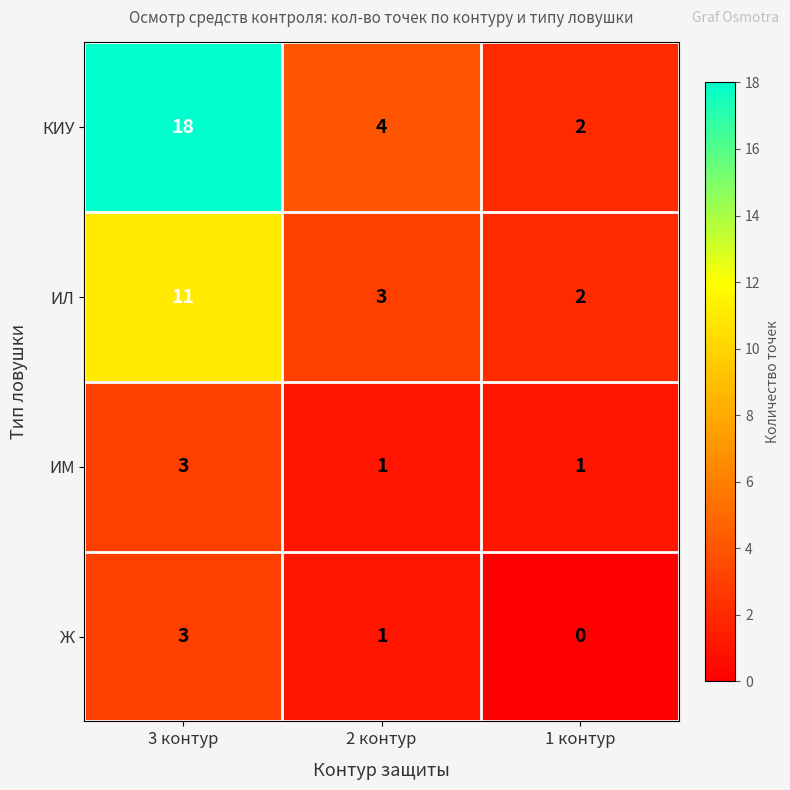

True or false: КИУ has a value of 7 at 3 контур.

False